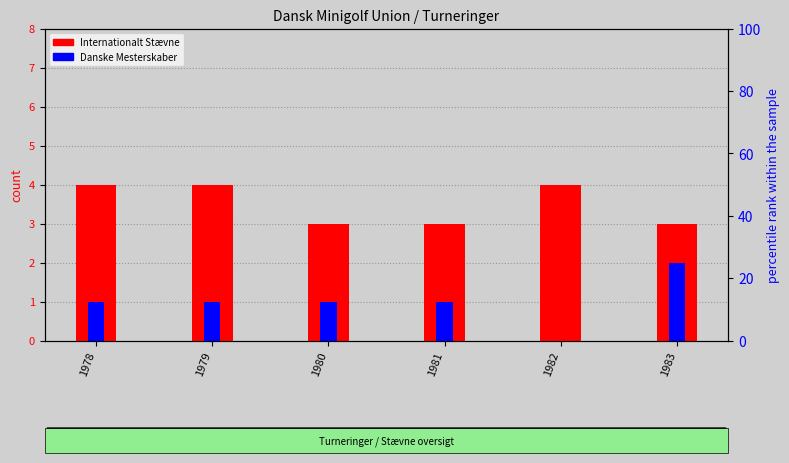

What is the value of the Danske Mesterskaber bar at the 1st from the left?

1